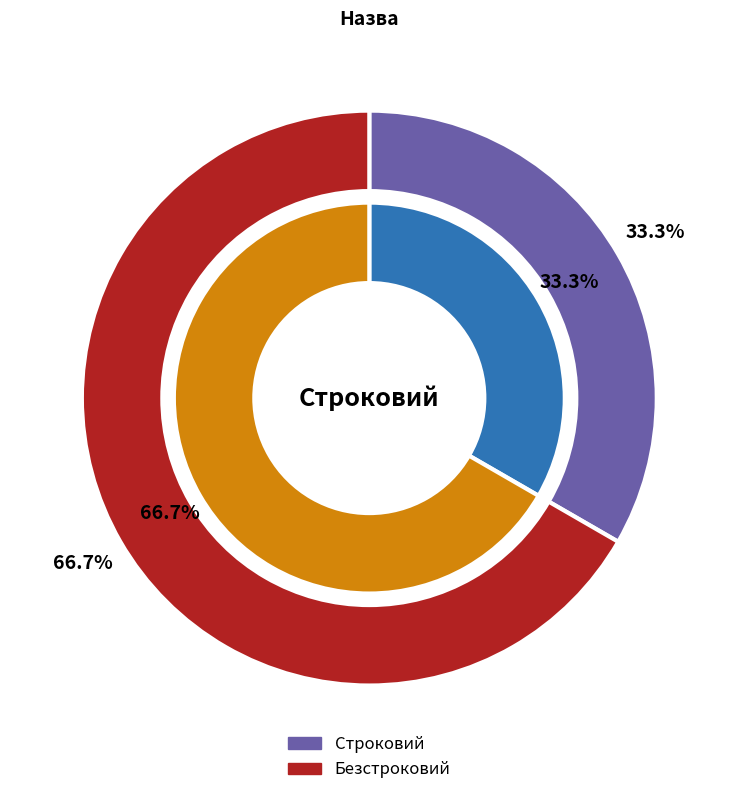

Which slice is the largest?

Безстроковий